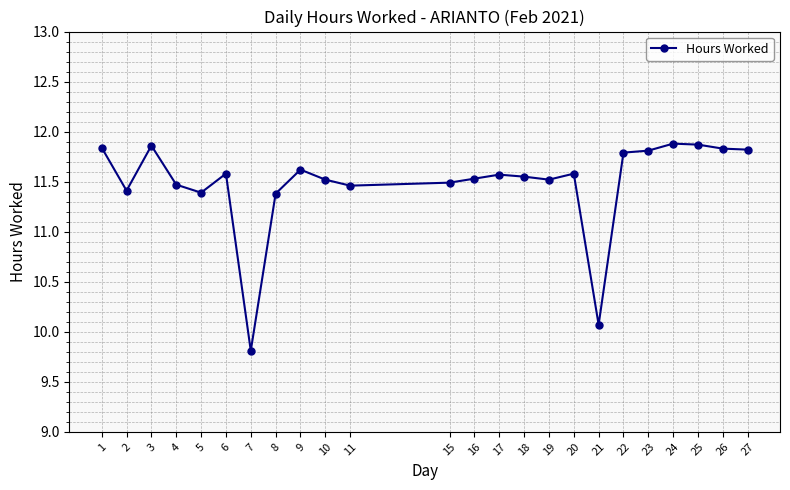

What is the value of the 8th point from the left?

11.4